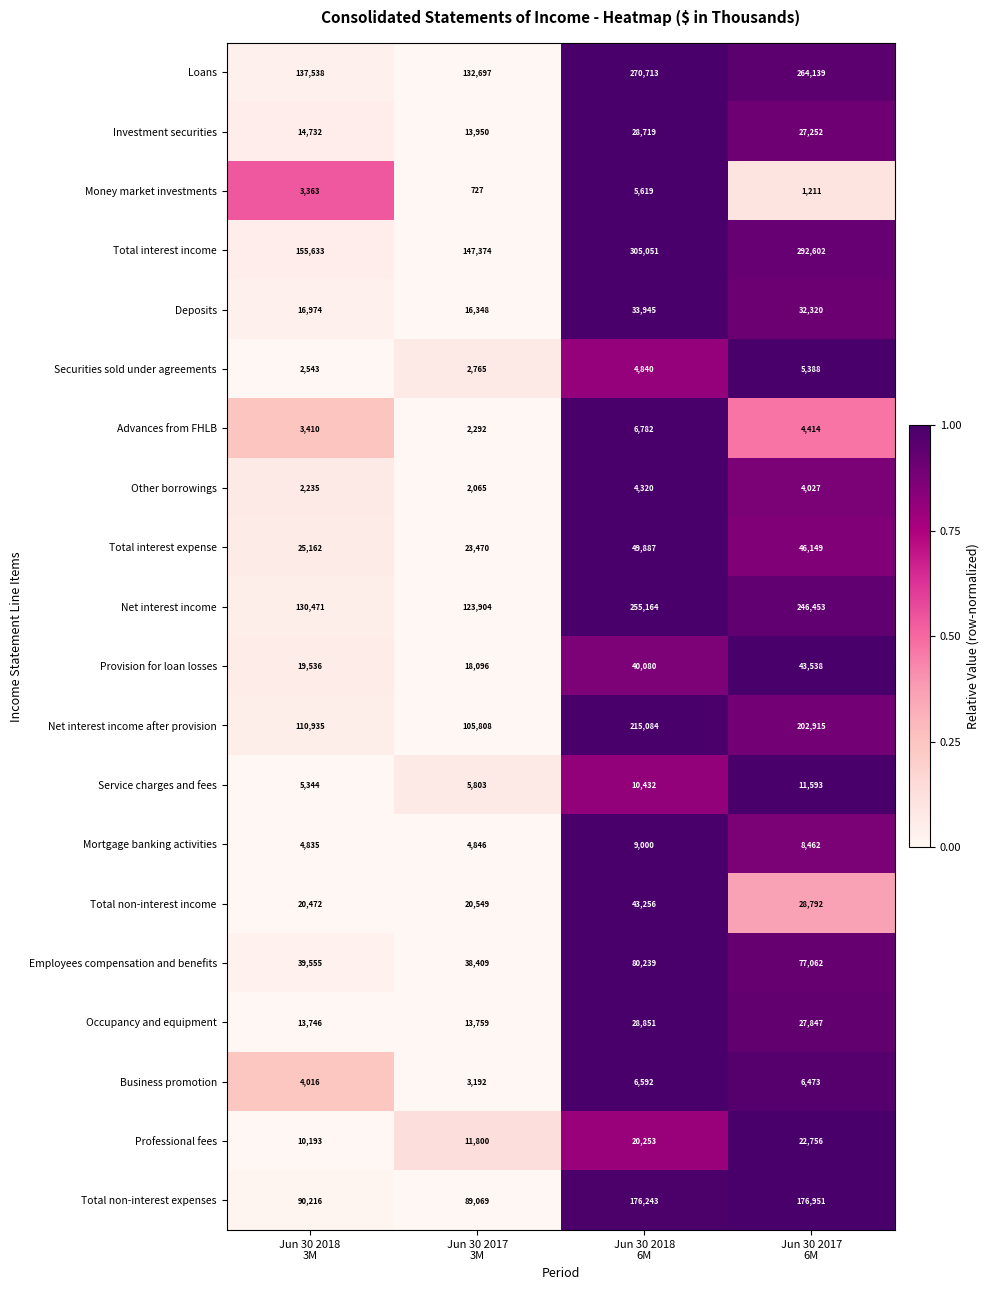

What is the difference between the maximum and minimum values in the Total non-interest expenses series?

87882